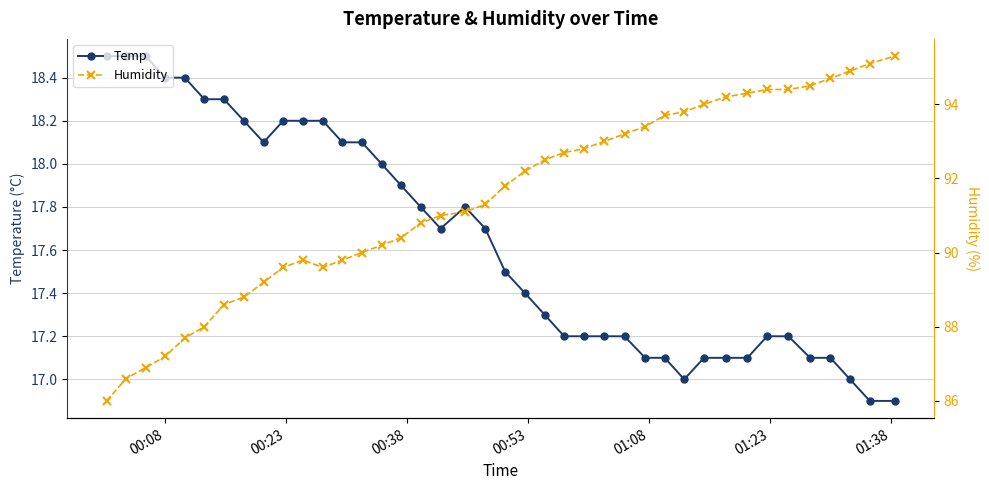

What is the difference between the maximum and second lowest values in the Temp series?

1.6